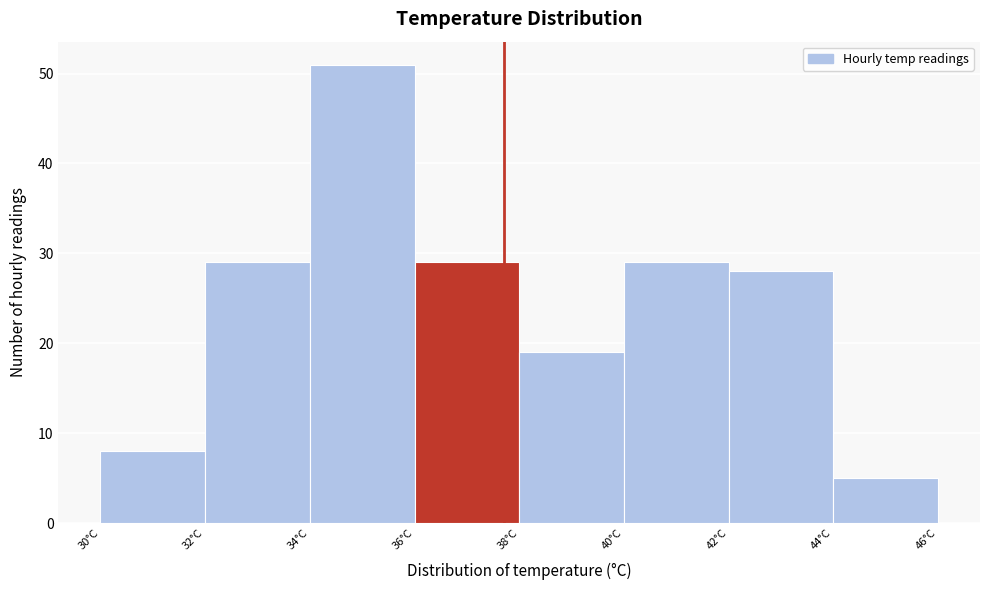

Which range on the x-axis has the tallest bar?

34 to 36